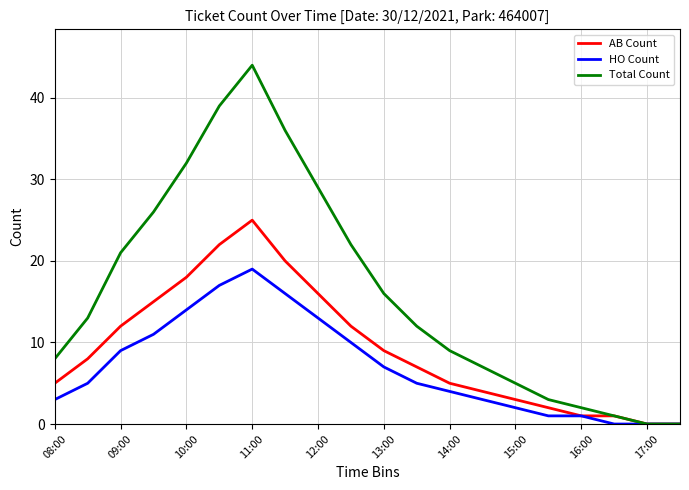

Reading left to right, list all the values displayed in this chart.

AB Count: 5	8	12	15	18	22	25	20	16	12	9	7	5	4	3	2	1	1	0	0
HO Count: 3	5	9	11	14	17	19	16	13	10	7	5	4	3	2	1	1	0	0	0
Total Count: 8	13	21	26	32	39	44	36	29	22	16	12	9	7	5	3	2	1	0	0